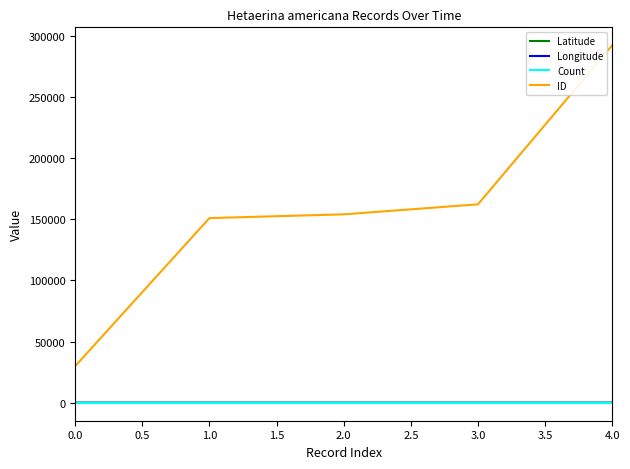

What is the difference between the maximum and minimum values in the Longitude series?

0.1